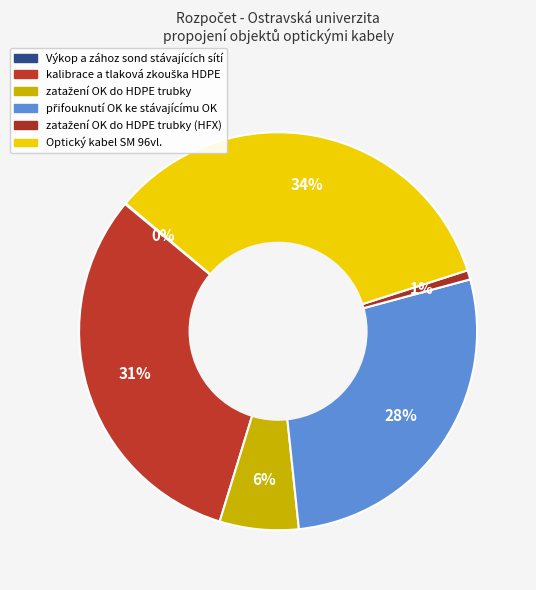

Count the number of slices in the pie.

6